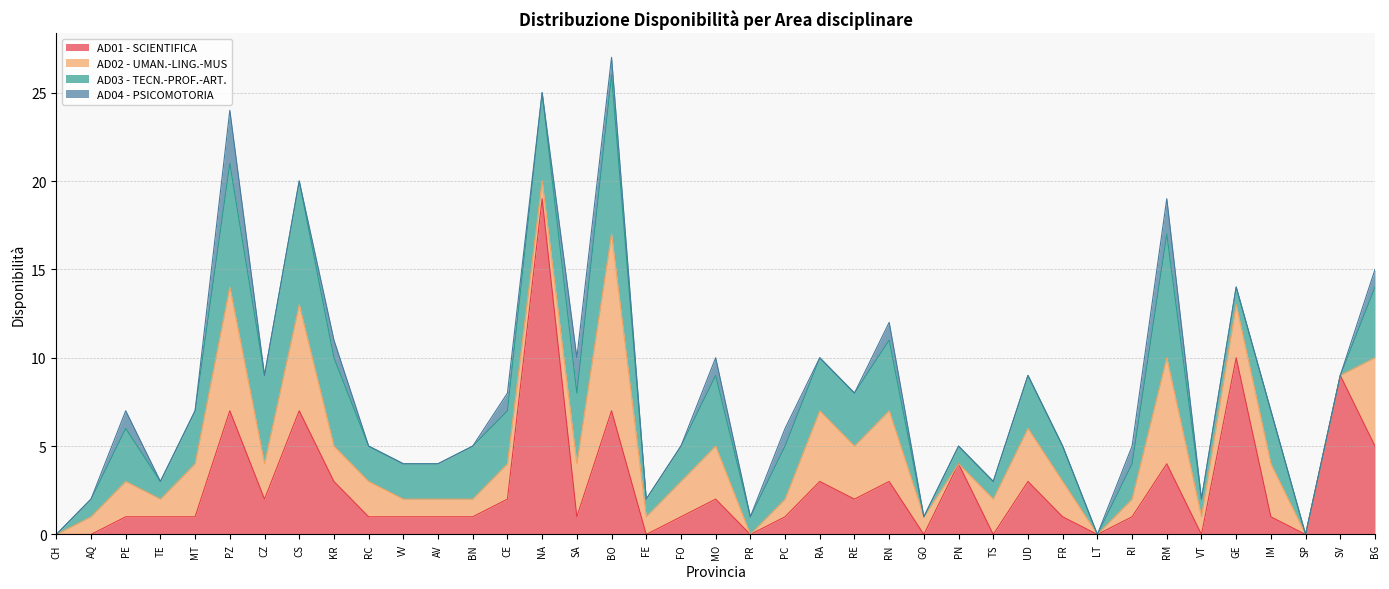

What is the maximum value for AD04 - PSICOMOTORIA?

3